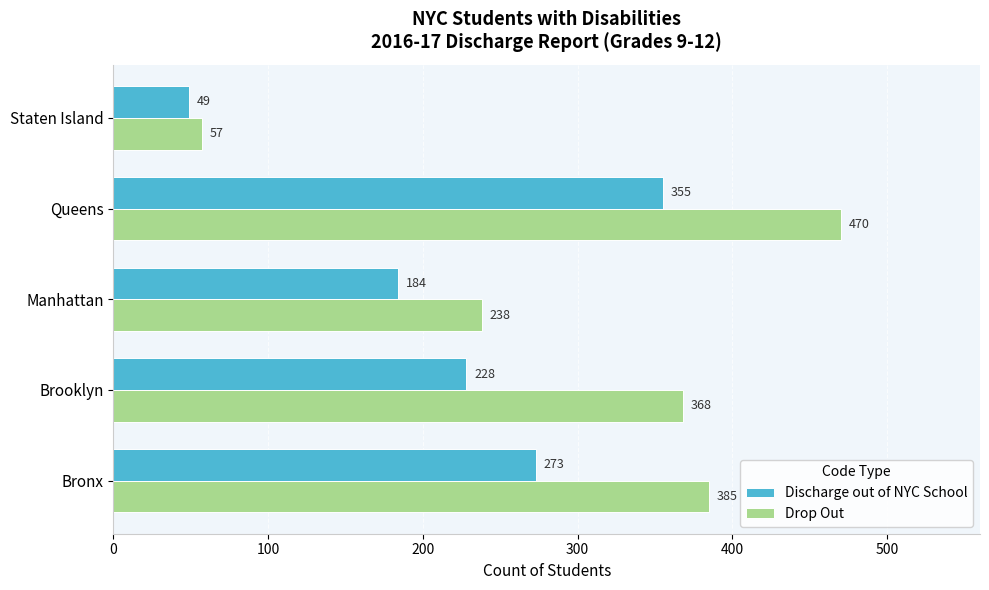

Read the Drop Out value at Brooklyn, to the nearest 5.

370